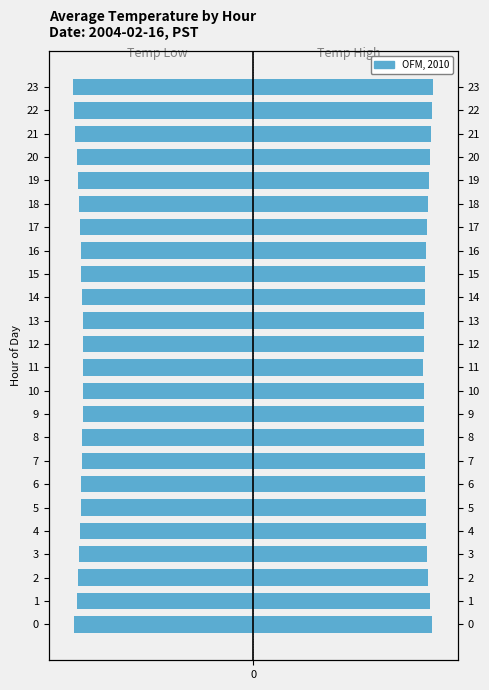

The value of Avg Temp Left at 7 is -9.2. True or false?

False